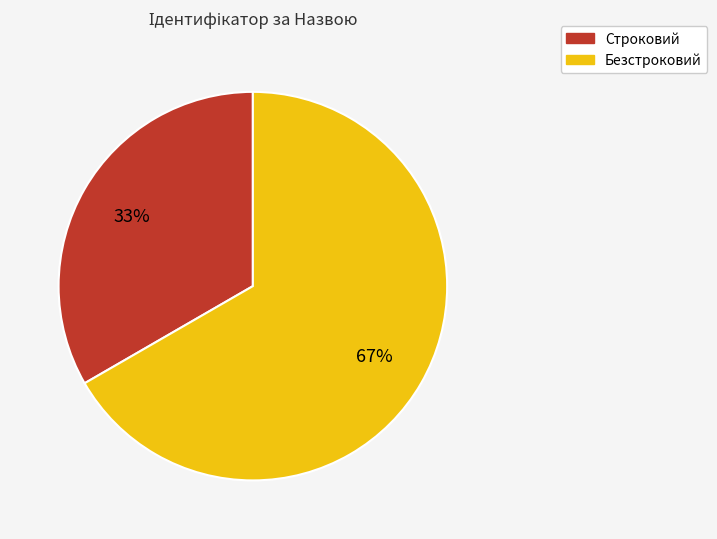

Which slice is the largest?

Безстроковий